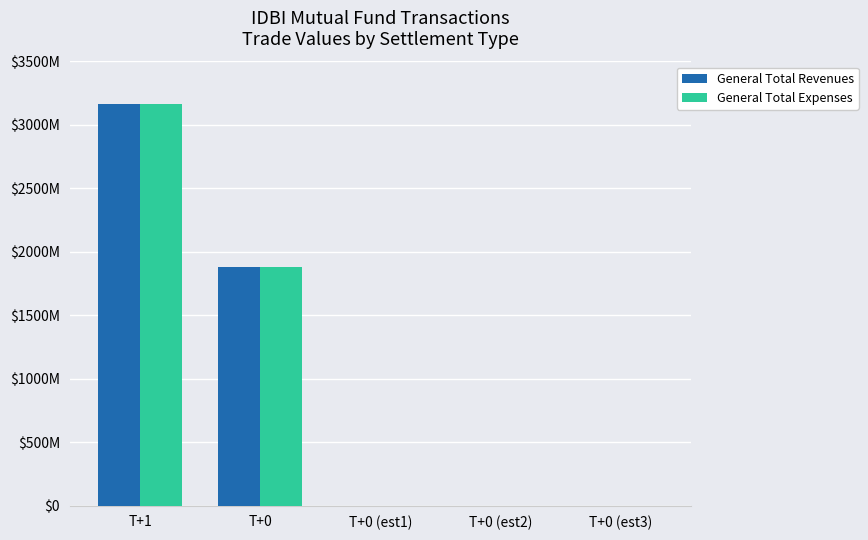

What are all the series names shown in the legend?

General Total Revenues, General Total Expenses